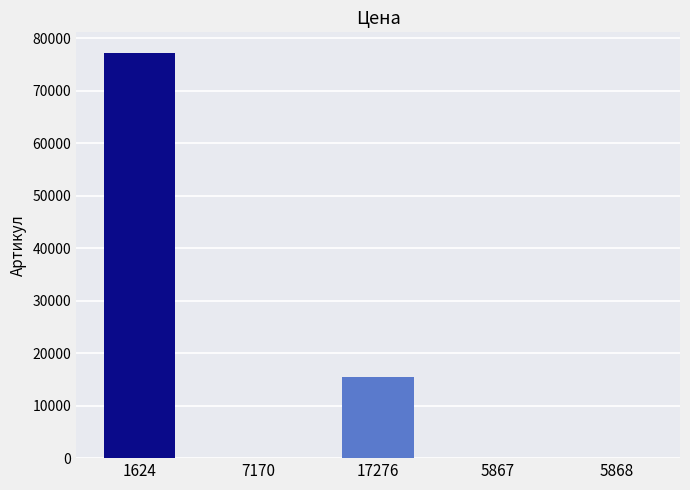

What is the greatest value displayed?

77250